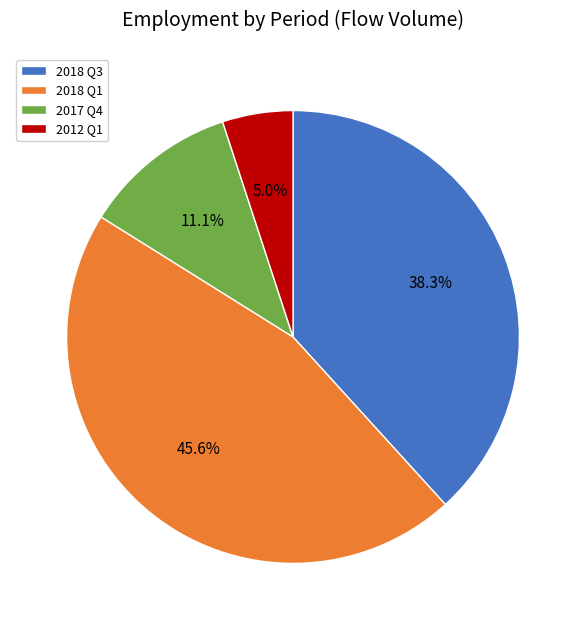

Rank the categories by value from lowest to highest.

2012 Q1, 2017 Q4, 2018 Q3, 2018 Q1